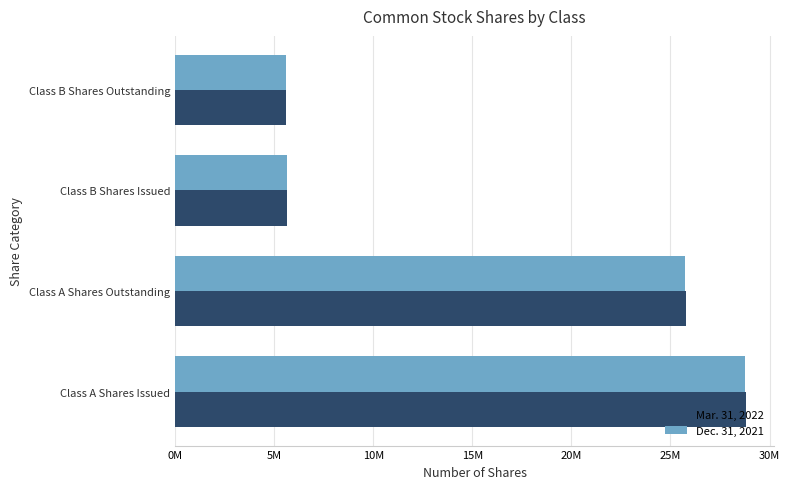

What are all the series names shown in the legend?

Mar. 31, 2022, Dec. 31, 2021